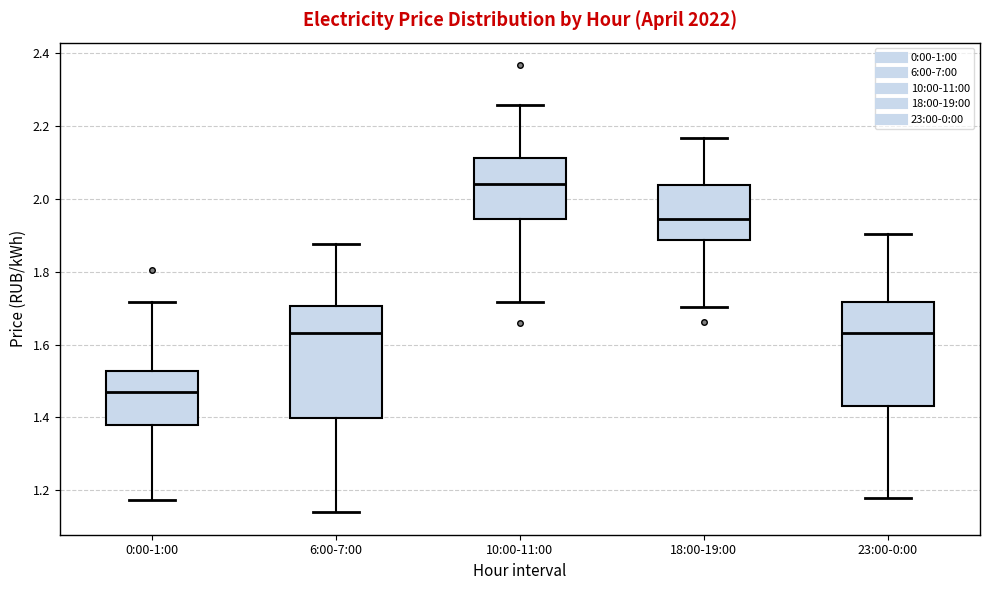

Where is the upper edge of the box for 23:00-0:00 on the y-axis? The values are not printed on the chart, so give them approximately, as read against the axis.

1.72